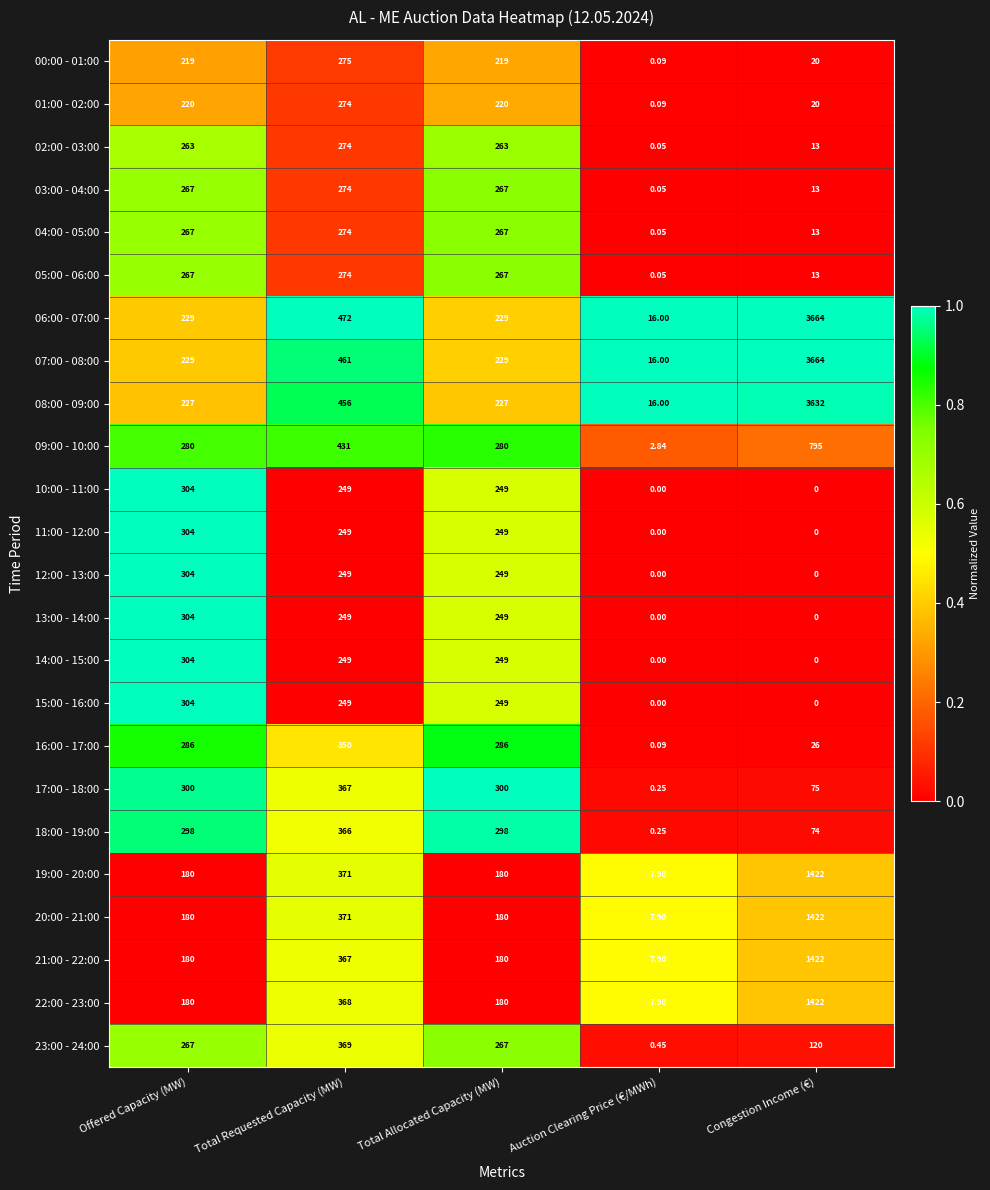

Is the value of 23:00 - 24:00 at Offered Capacity (MW) greater than the value of 12:00 - 13:00 at Total Allocated Capacity (MW)?

Yes